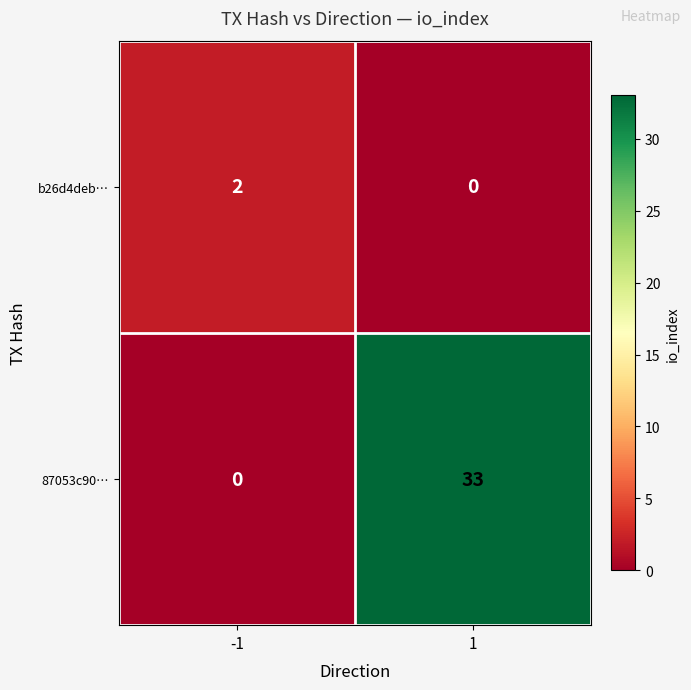

Rank the series at -1 from lowest to highest value.

87053c90…, b26d4deb…